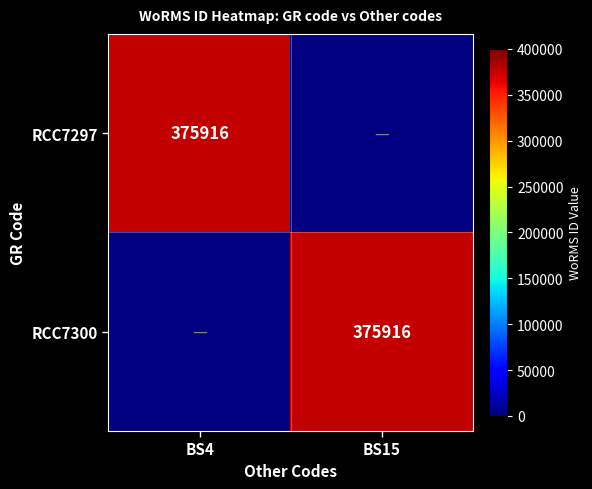

The RCC7300 series shows 375916 at BS15. True or false?

True